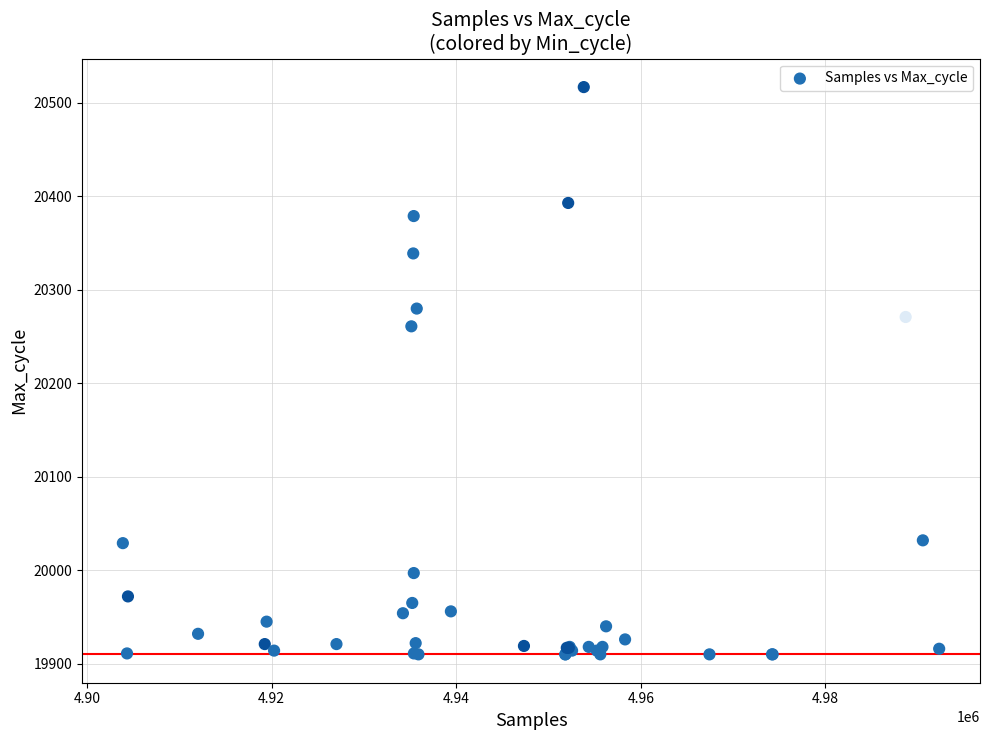

What Y value in the scatter plot is closest to 20213?

20261